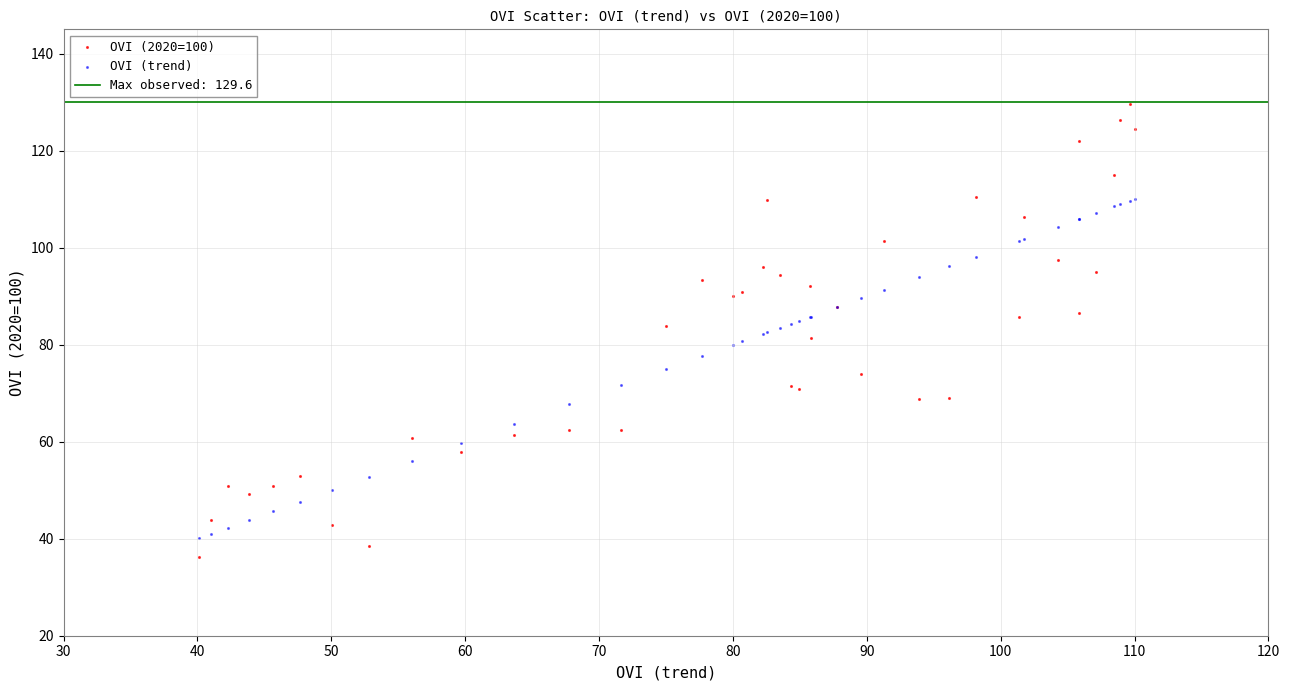

Which series reaches the minimum Y coordinate?

OVI (2020=100)